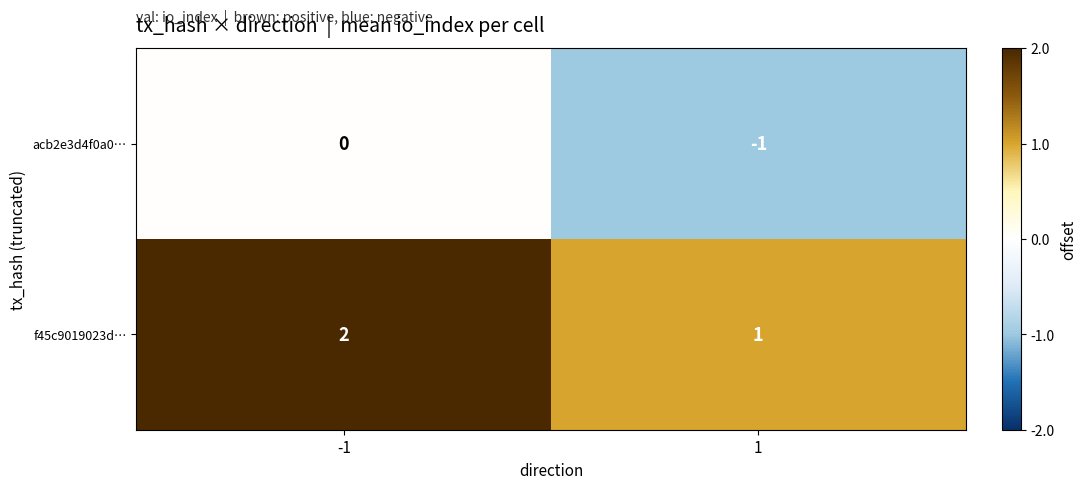

Which series has the largest total across all categories?

f45c9019023d…